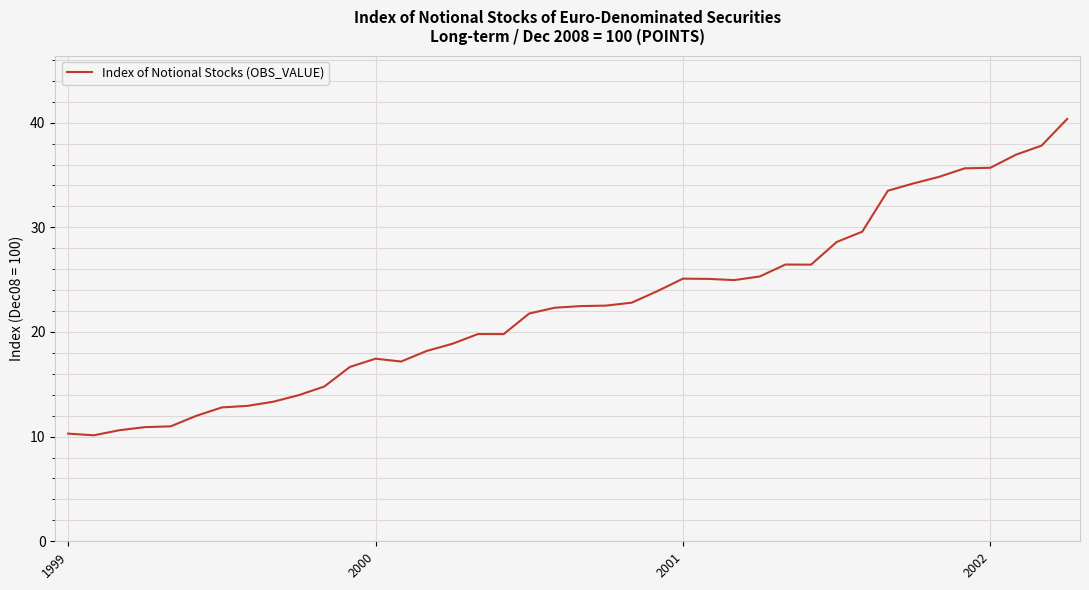

How many lines are shown in the chart?

1